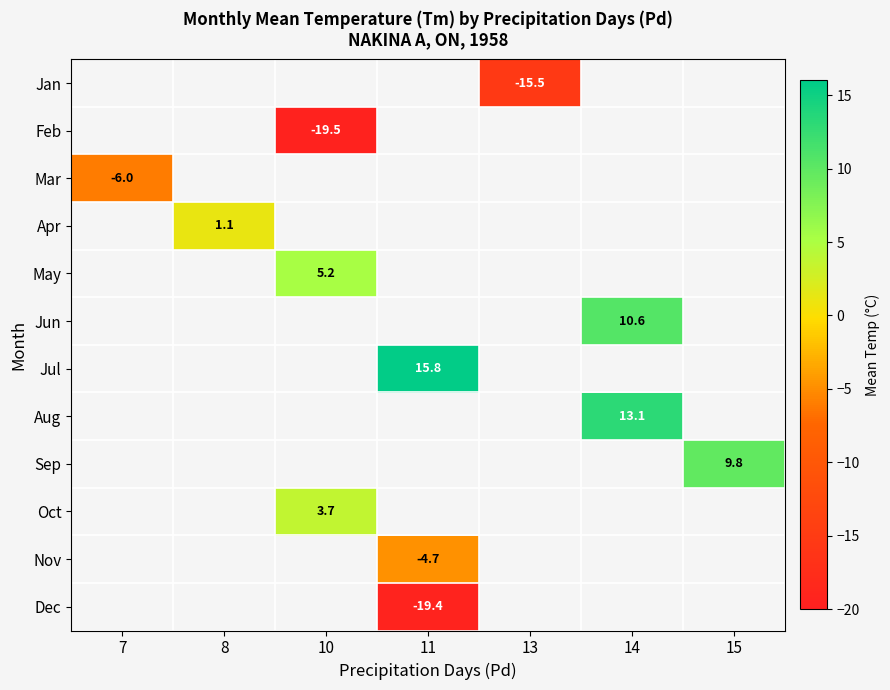

Is it true that Sep equals 9.8 at 15?

True